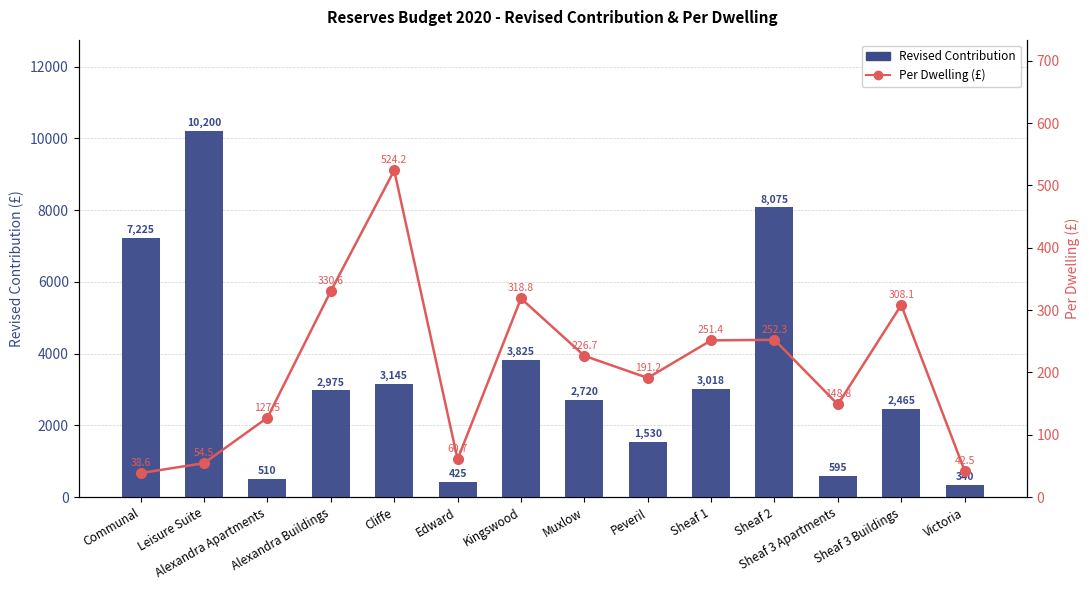

What is the label of the 9th bar from the right?

Edward